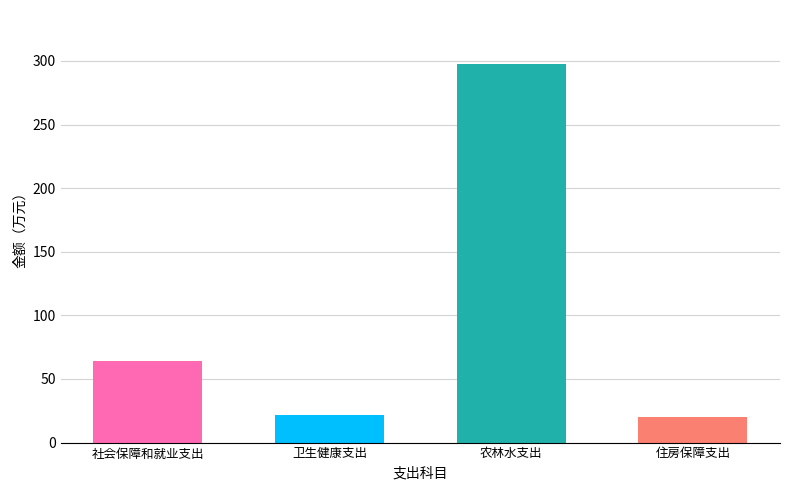

What is the label of the 2nd bar from the left?

卫生健康支出